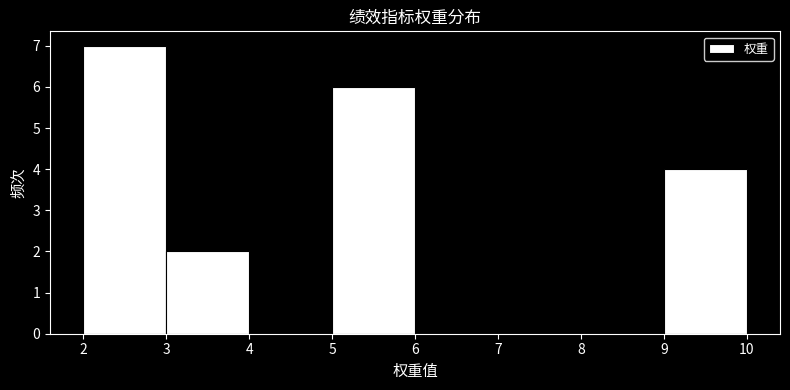

Over which range of the x-axis is the bar tallest?

2 to 3